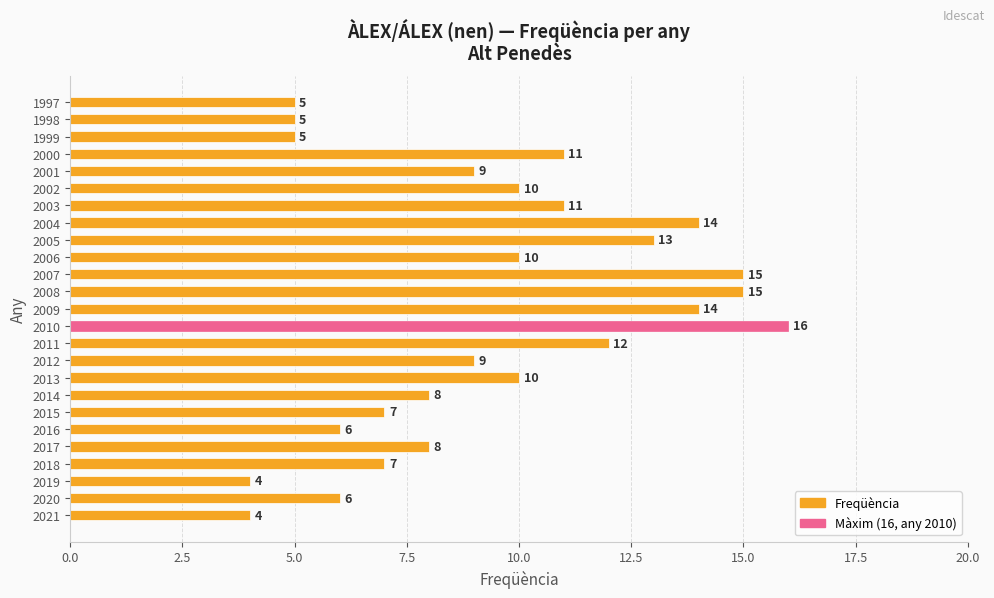

Reading bottom to top, list all the values displayed in this chart.

4	6	4	7	8	6	7	8	10	9	12	16	14	15	15	10	13	14	11	10	9	11	5	5	5